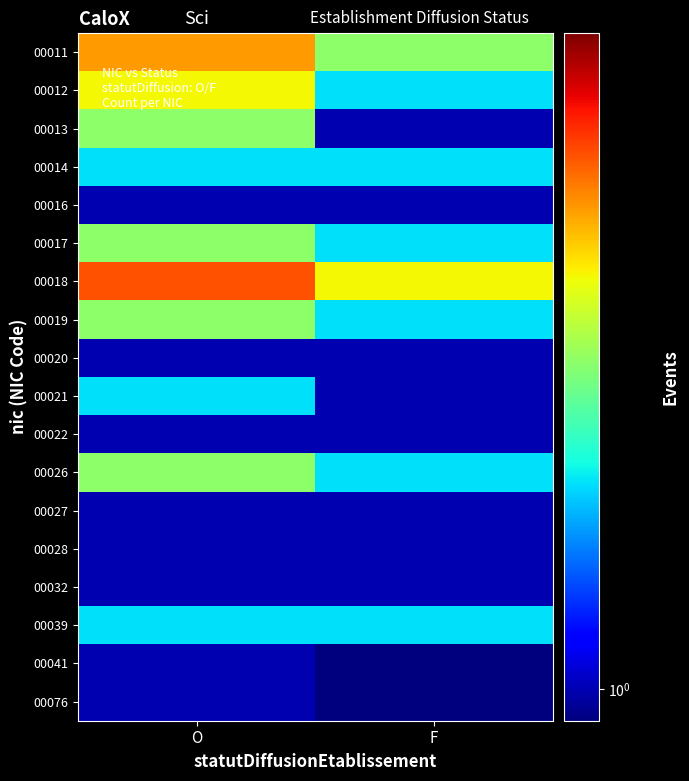

Which has a higher value, F or O?

O